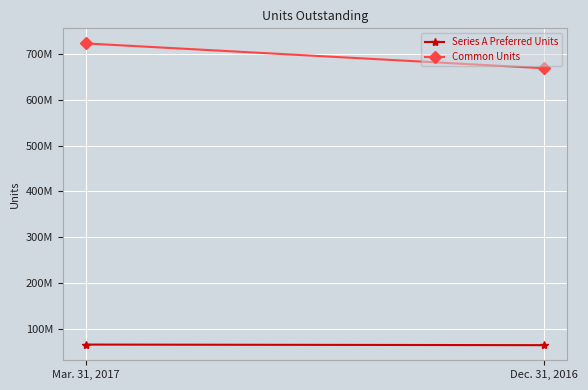

Which has a higher value, Mar. 31, 2017 or Dec. 31, 2016?

Mar. 31, 2017